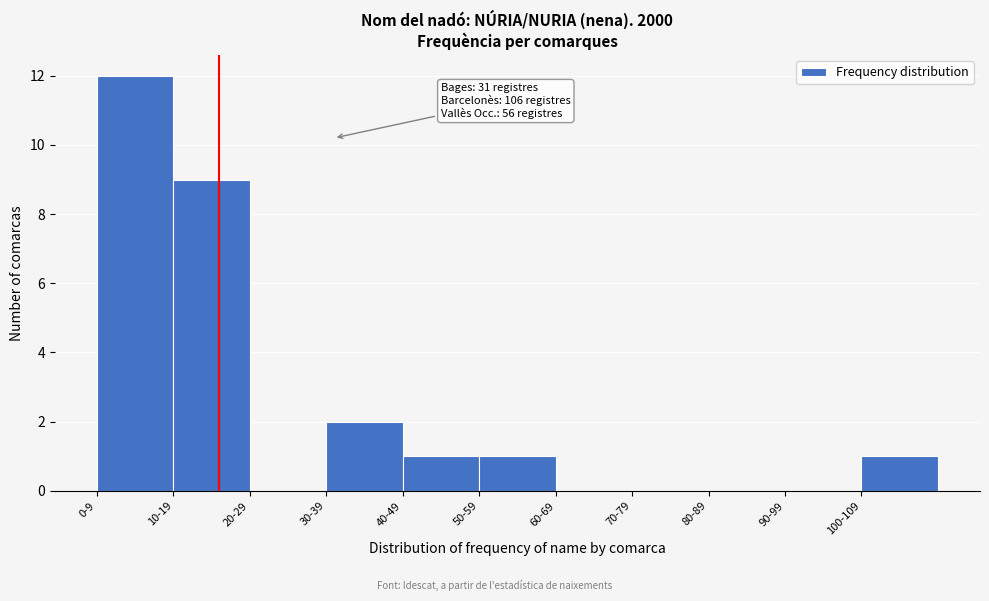

Reading left to right, transcribe all the data shown in this chart.

0-9=12	10-19=9	20-29=0	30-39=2	40-49=1	50-59=1	60-69=0	70-79=0	80-89=0	90-99=0	100-109=1